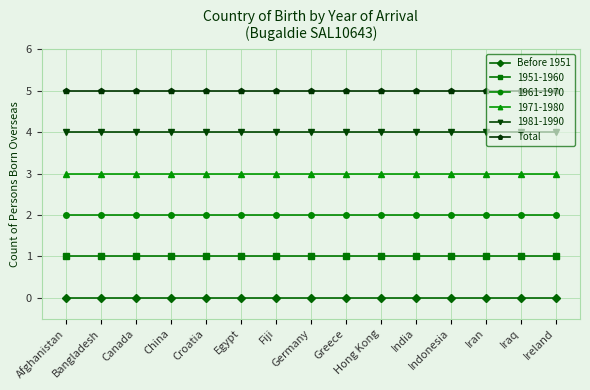

What position from the right is Iraq?

2